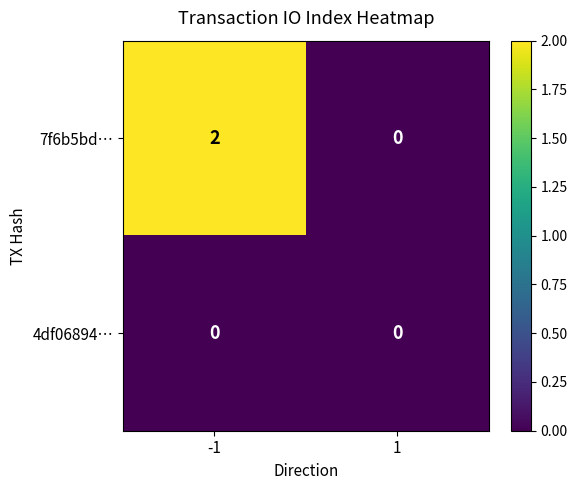

Which series has the widest spread of values?

7f6b5bd…